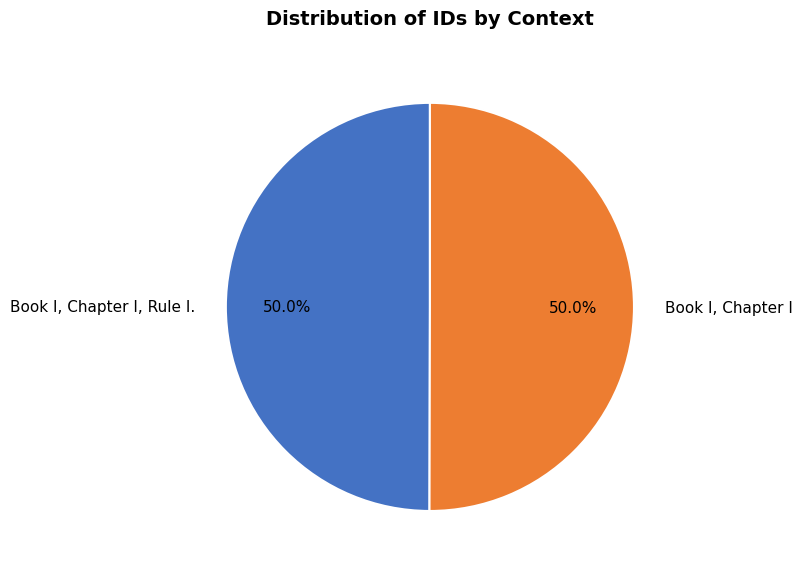

Approximately how many times larger is the value at Book I, Chapter I, Rule I. compared to Book I, Chapter I?

1.0